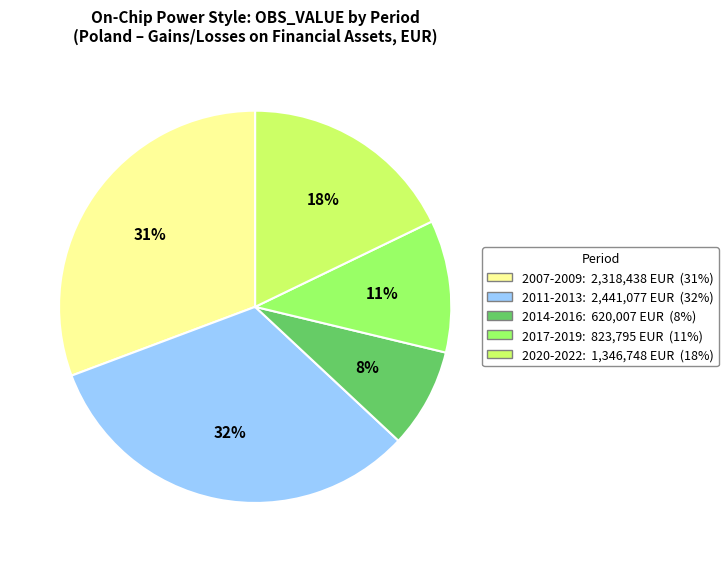

Is there a majority slice in this chart?

No